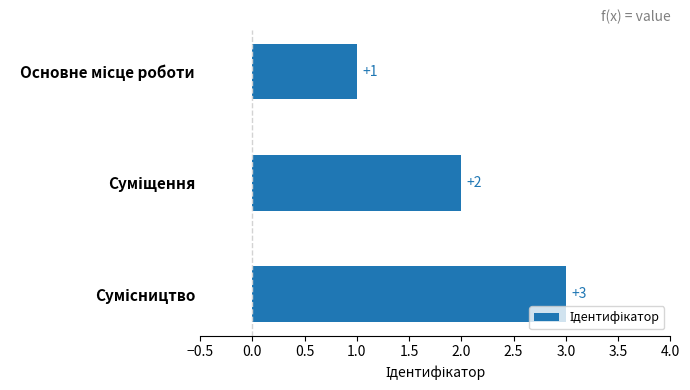

Are the bars horizontal?

Yes